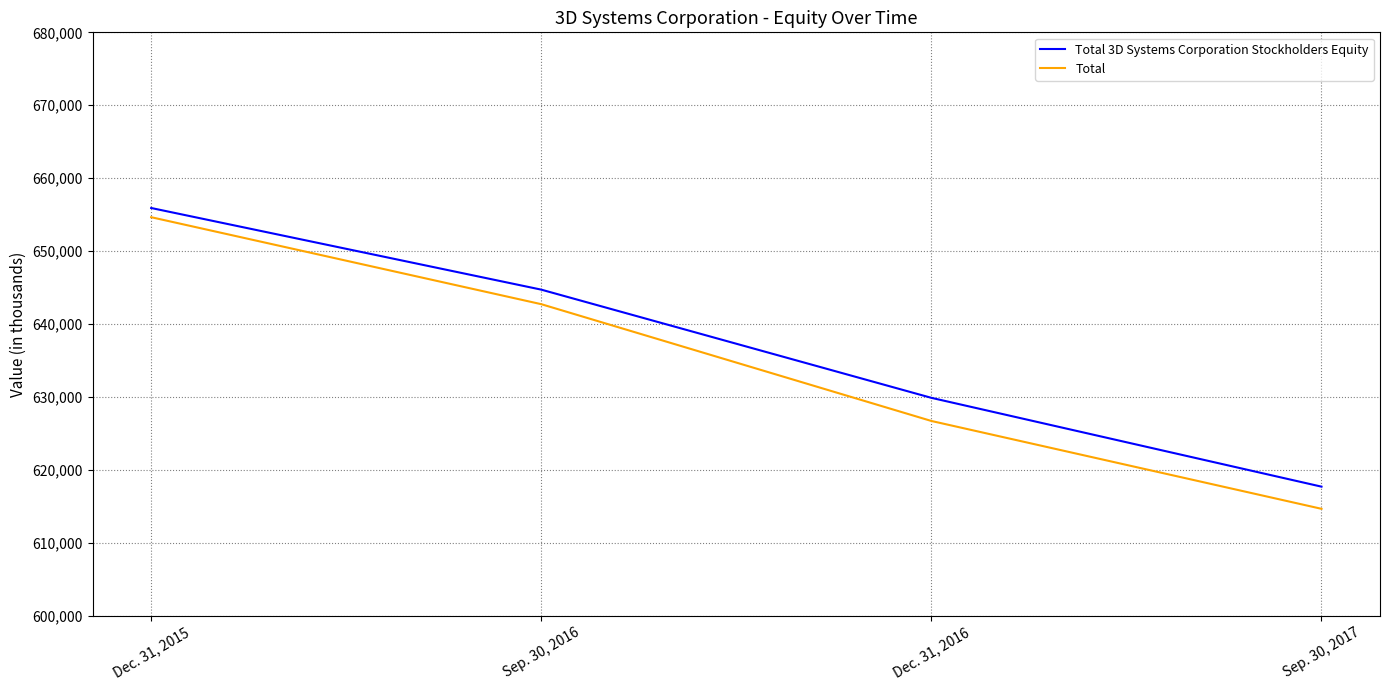

True or false: Total has more than 1 points higher than both neighbors.

False